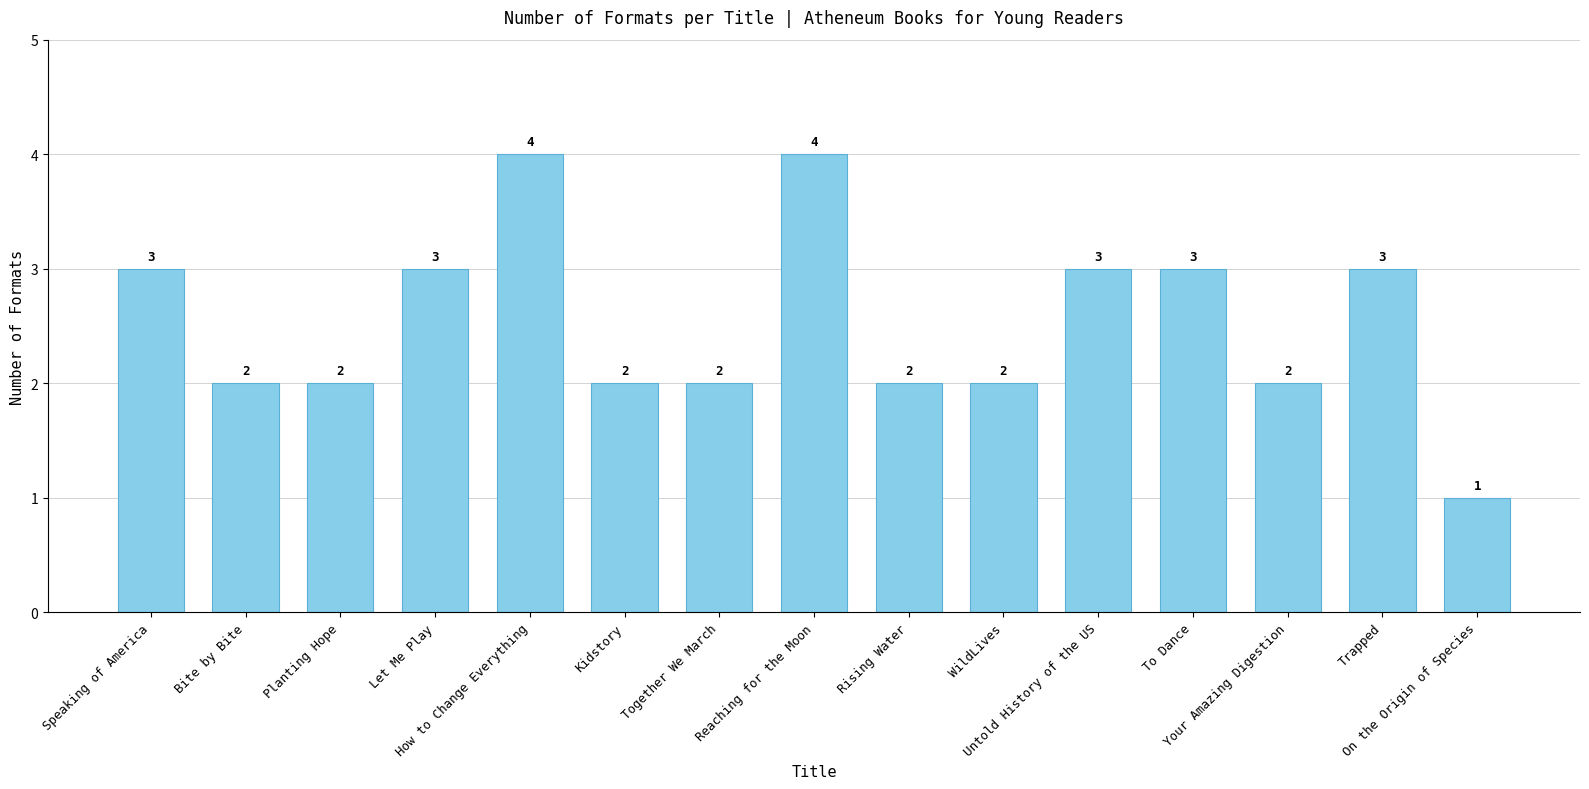

What is the sum of all values?

38